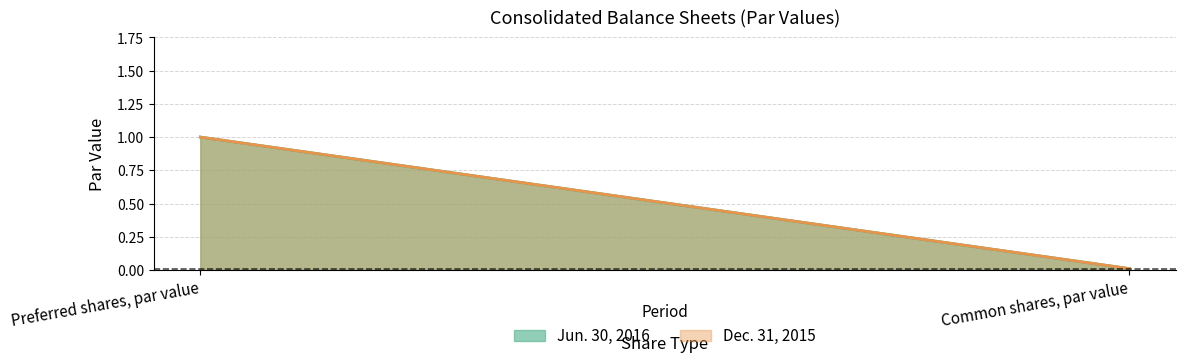

Rank the categories by Jun. 30, 2016 value from highest to lowest.

Preferred shares, par value, Common shares, par value